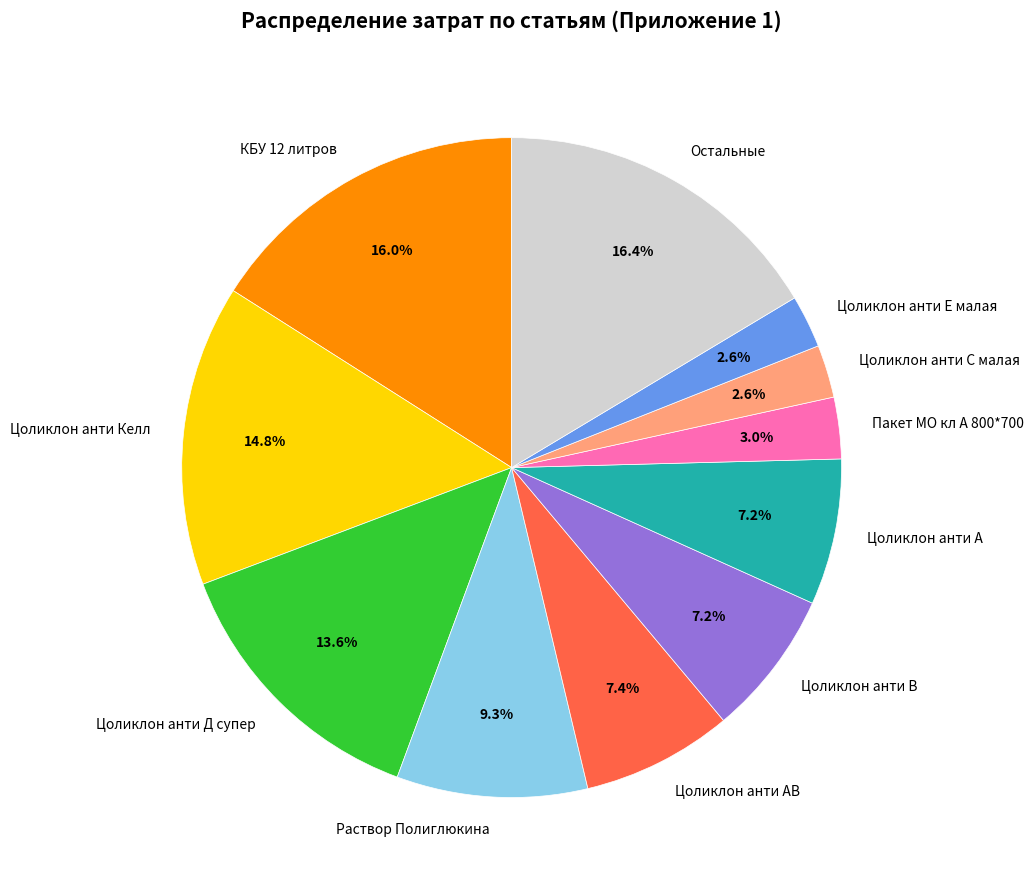

Combined, do Цоликлон анти Келл and Цоликлон анти Д супер account for over 50%?

No